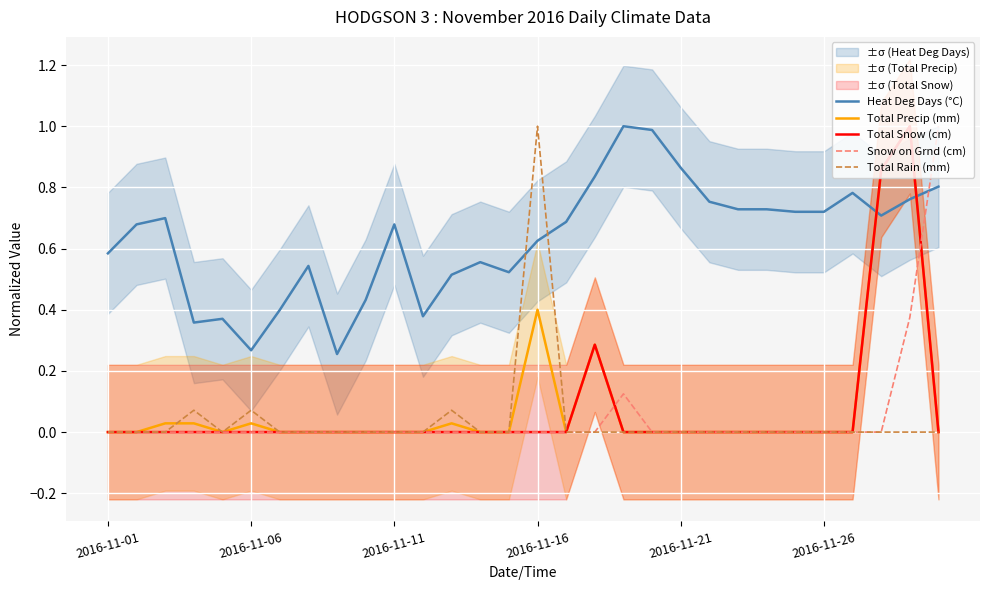

After their last crossing, which series has the higher values: Heat Deg Days (°C) or Total Rain (mm)?

Heat Deg Days (°C)